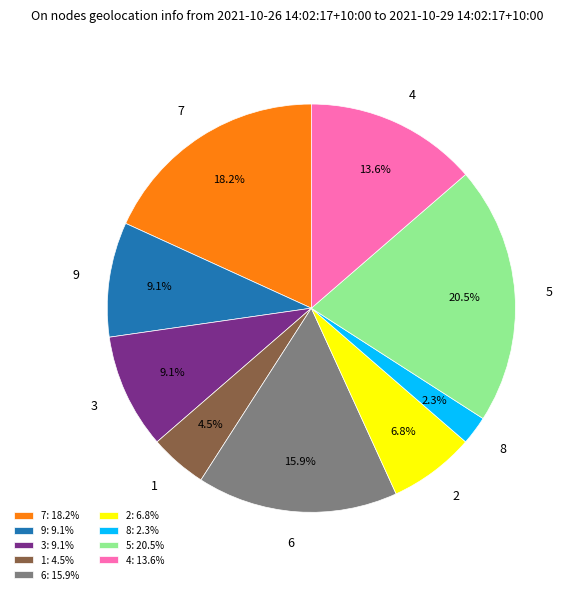

To the nearest percent, what is the combined percentage of 8 and 2?

9%